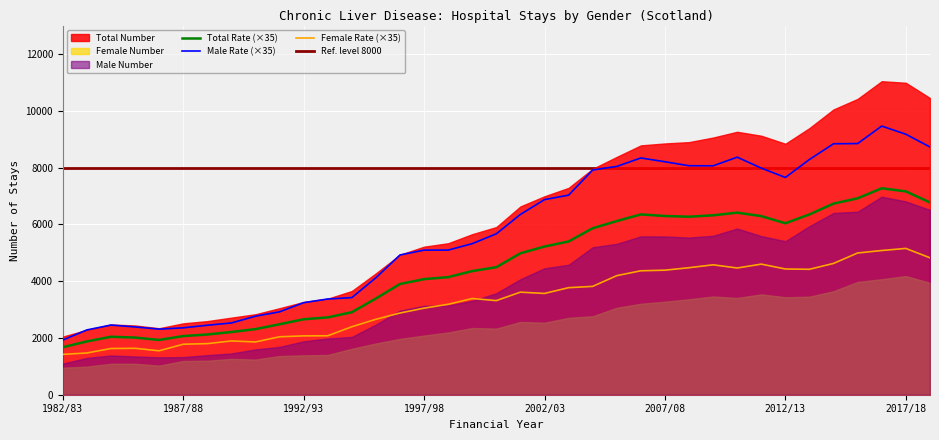

What position from the right is 1999/00?

20